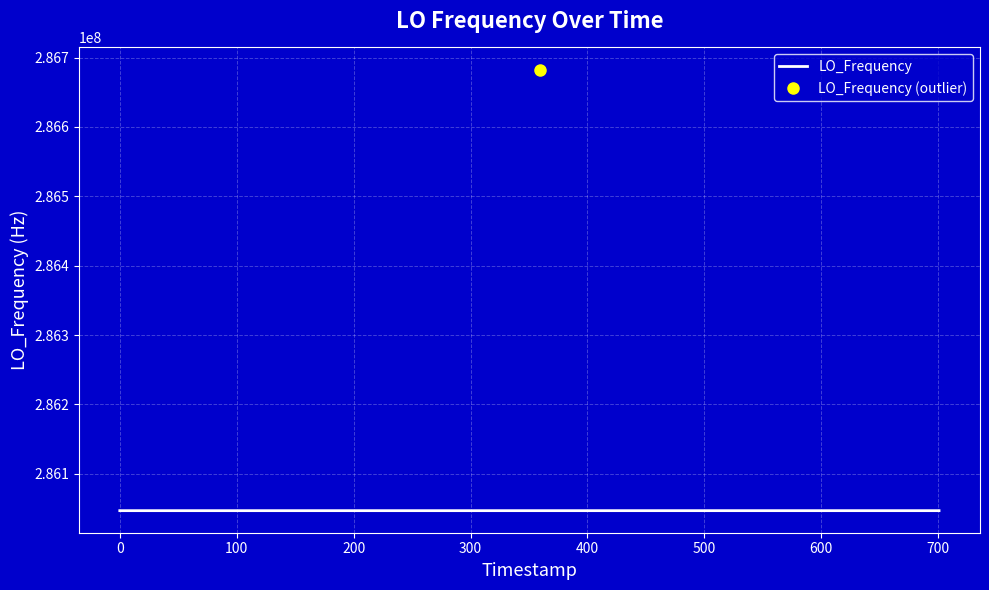

Reading left to right, list all the values displayed in this chart.

0=286046996.8	1=286046998.9	2=286047000.6	3=286046998.1	4=286047000.3	5=286046999.3	6=286046997.9	7=286046998.1	8=286046998.1	9=286047001.1	10=286047004.0	11=286047003.1	12=286047001.4	13=286047002.2	14=286047000.5	15=286047000.5	16=286047000.9	17=286047000.3	18=286047004.3	19=286047004.4	20=286682710.8	21=286047003.3	22=286047004.0	23=286047001.9	24=286047007.2	25=286047005.9	26=286047008.7	27=286047008.7	28=286047009.6	29=286047003.6	30=286047002.5	31=286047005.0	32=286047005.3	33=286047000.5	34=286047002.9	35=286047007.5	36=286047005.7	37=286047004.1	38=286047001.8	39=286047001.8